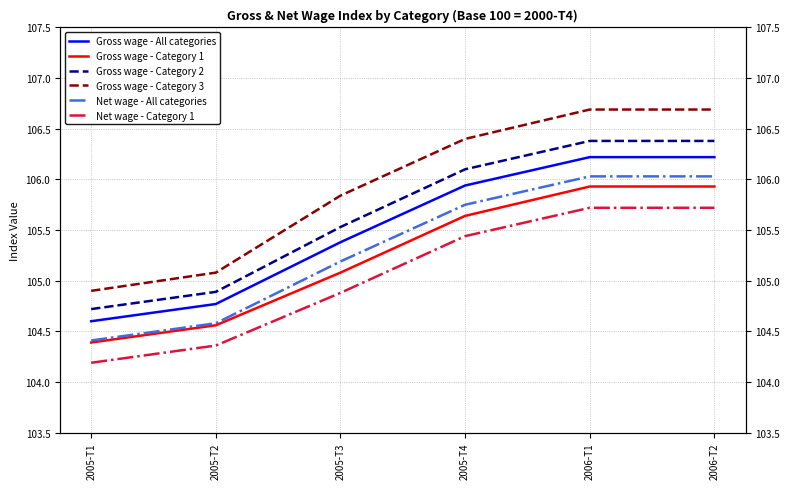

What is the value of the Gross wage - Category 2 point at the 5th from the left?

106.4